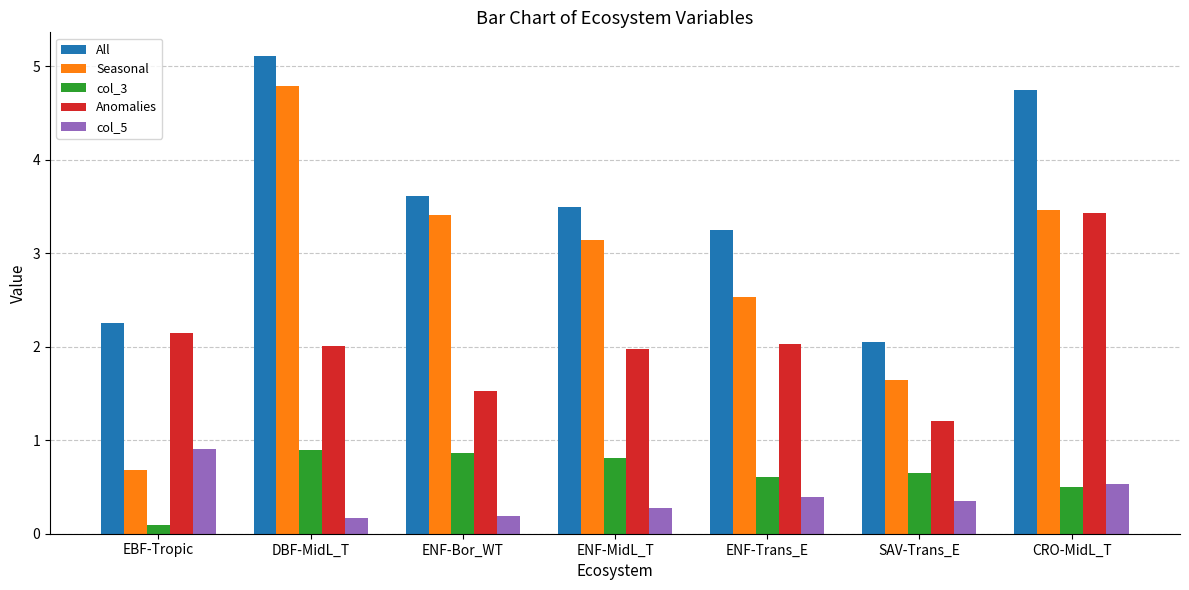

What is the spread (max minus min) of values at DBF-MidL_T?

4.9